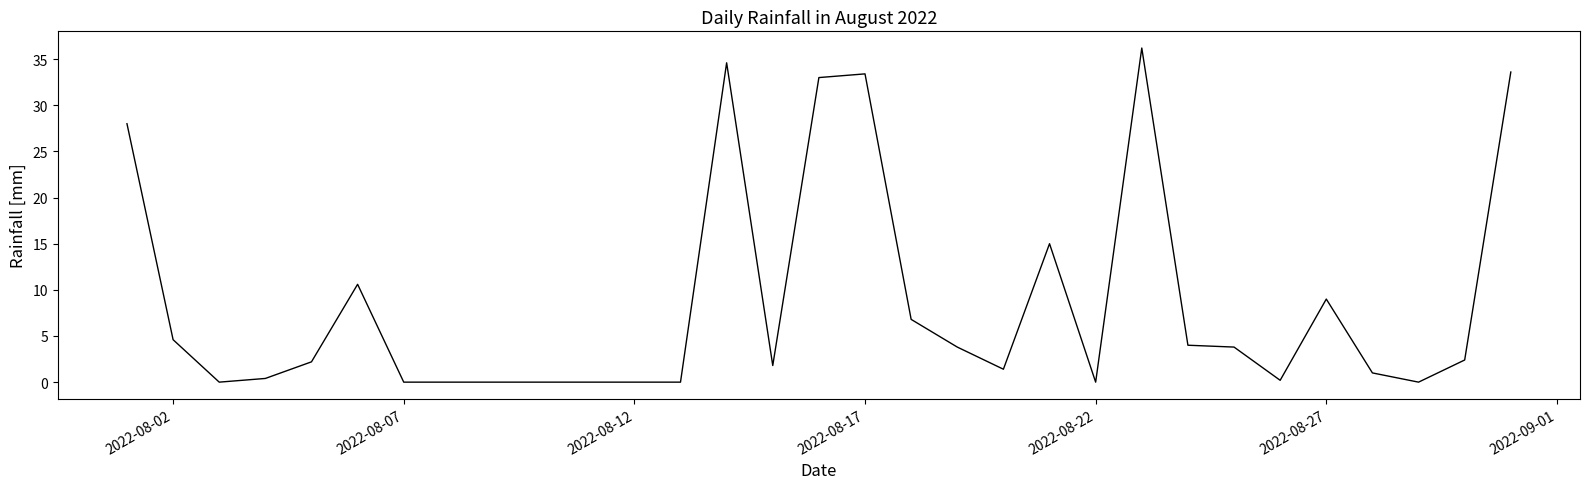

What is the difference between the maximum and minimum values?

36.2